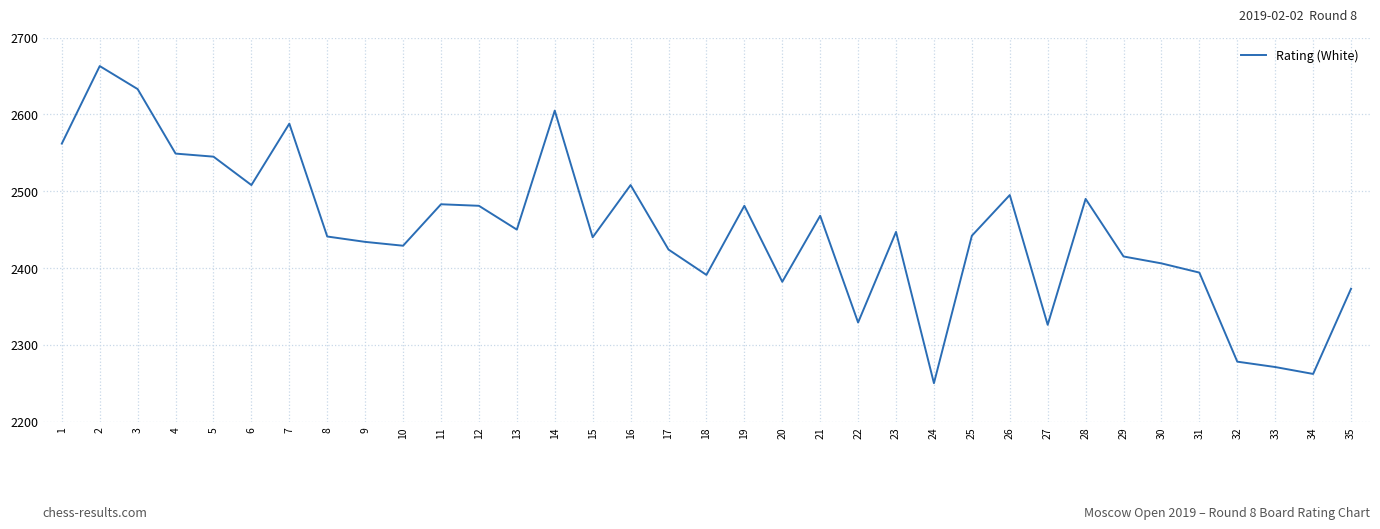

Which has a higher value, 28 or 16?

16